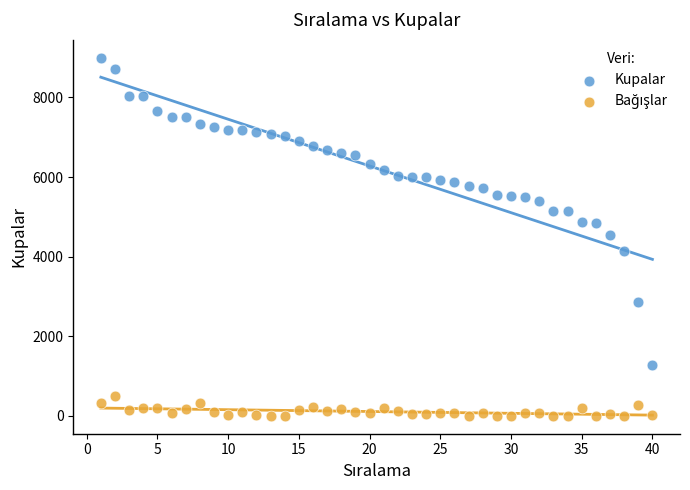

Which series has the widest spread of Y values?

Kupalar